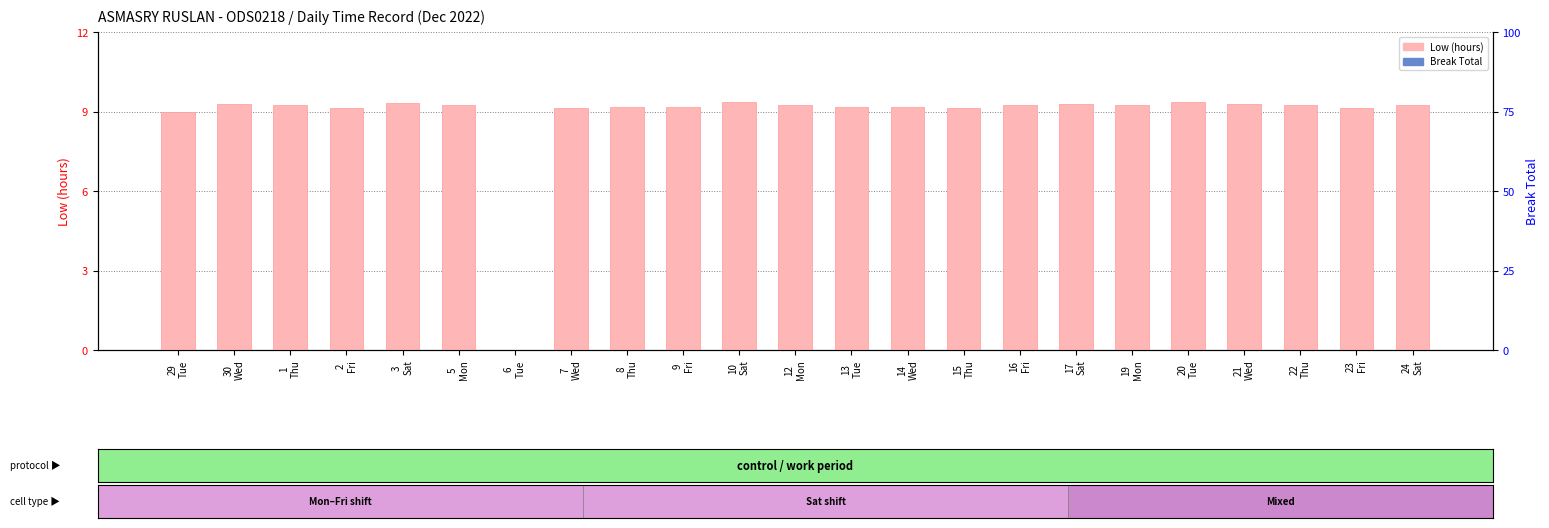

What is the maximum value shown in the chart?

9.3